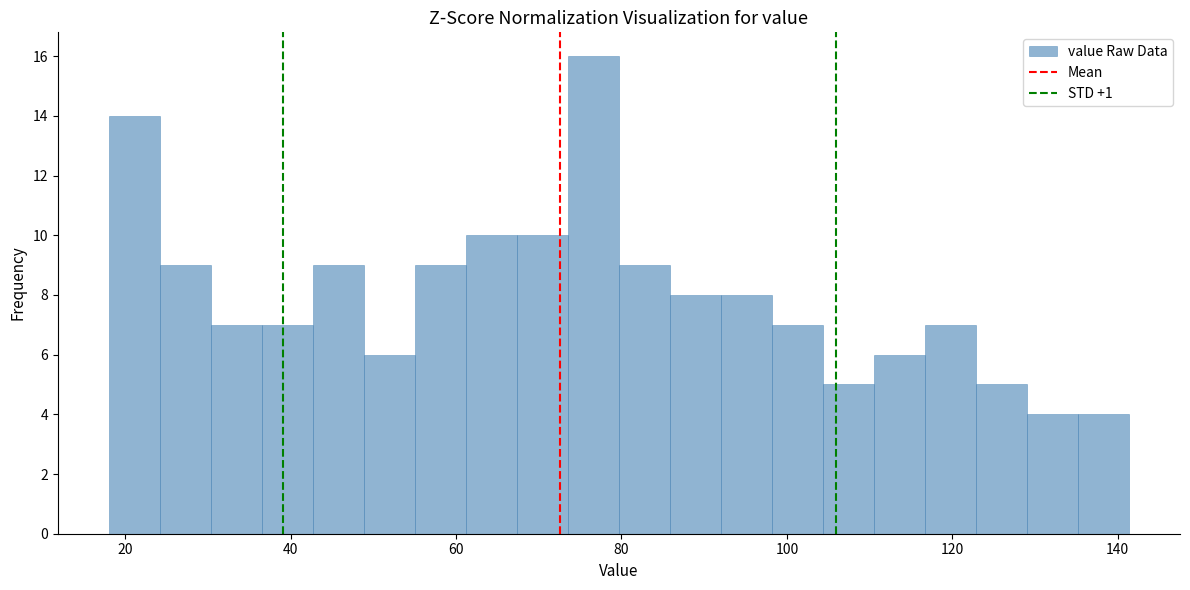

Around what value on the x-axis is the tallest bar? Give the approximate position of its centre, as read against the axis.

76